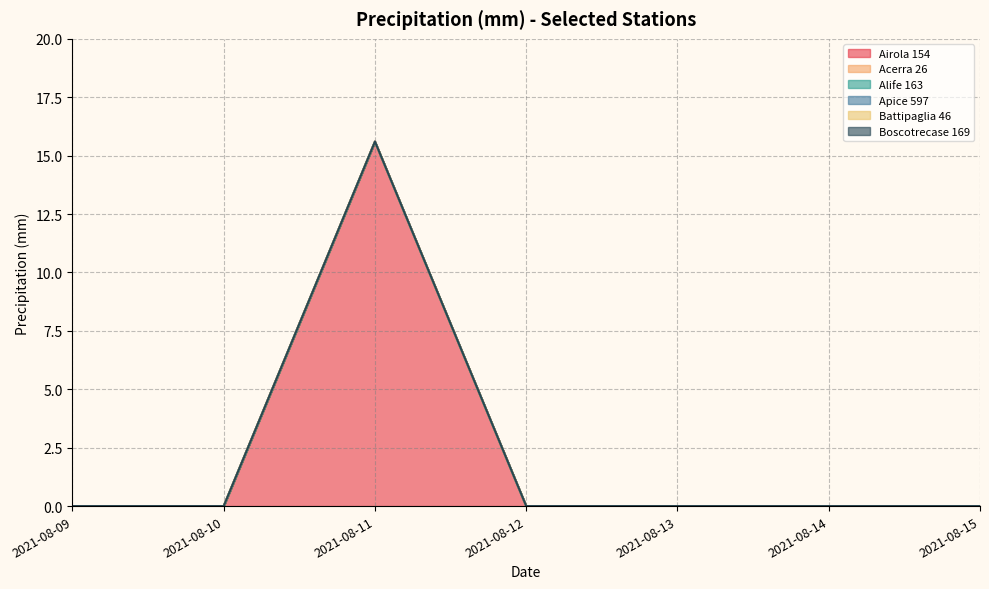

At how many categories does at least one series exceed 3?

1